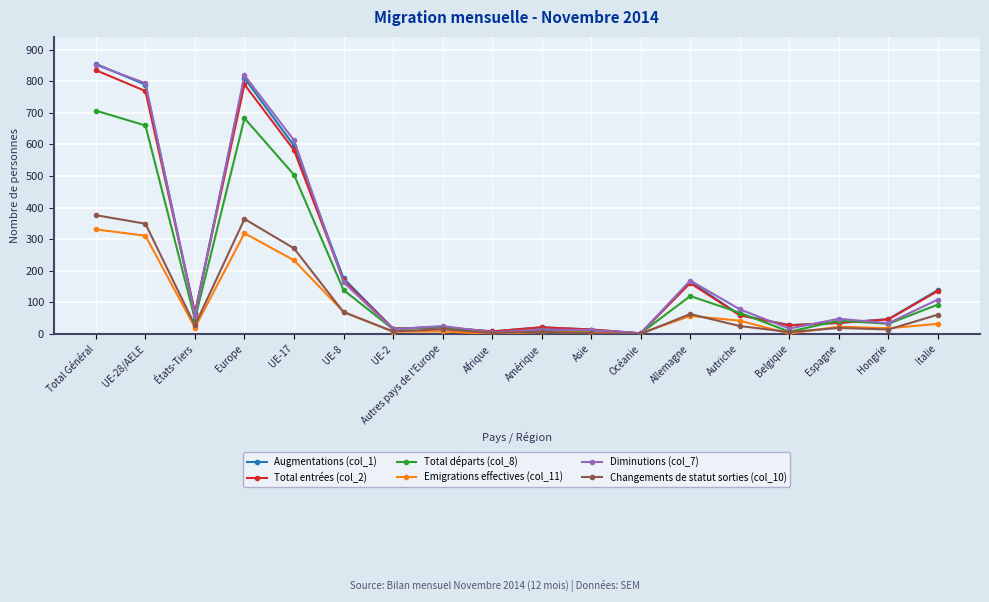

Is it true that Augmentations (col_1) equals 21 at Autres pays de l'Europe?

True